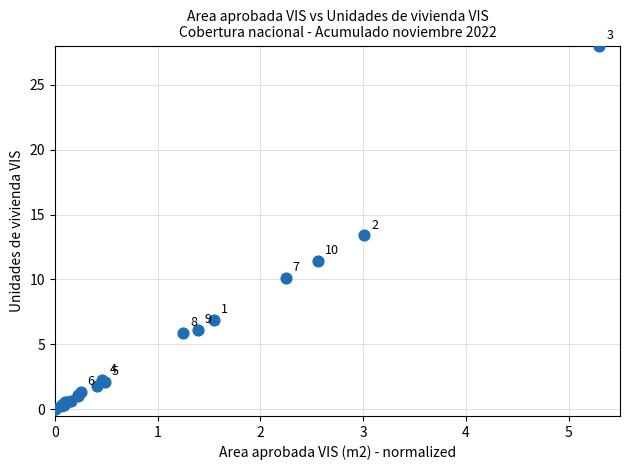

What Y value in the scatter plot is closest to 14?

13.4